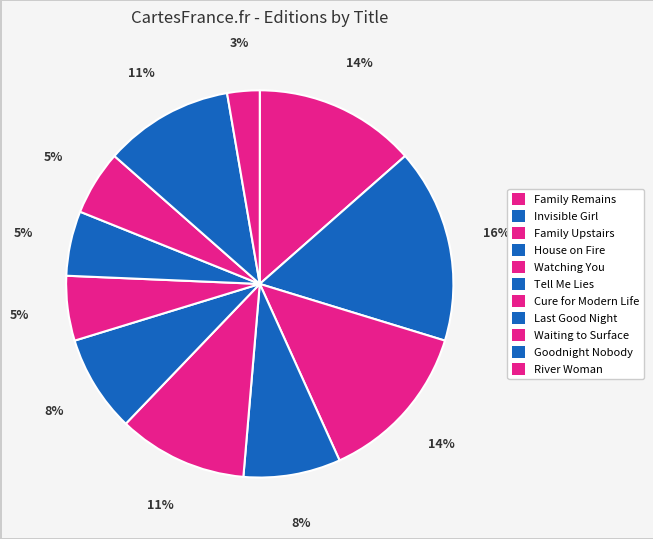

Between River Woman and Goodnight Nobody, which is larger?

Goodnight Nobody